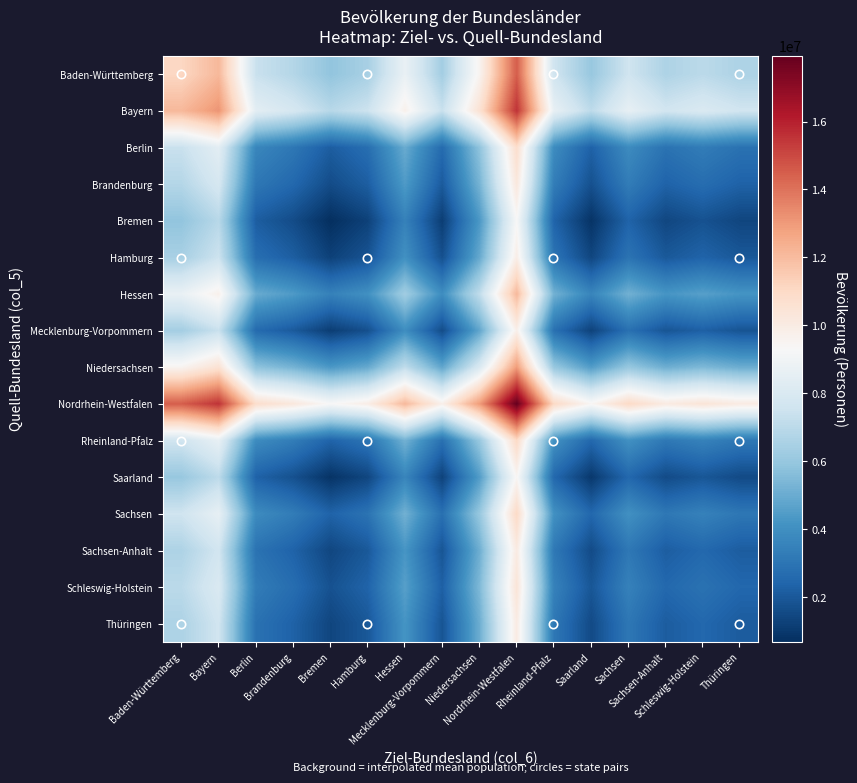

Reading left to right, what are all the values shown in this chart?

Baden-Württemberg: Baden-Württemberg=11103043.0	Bayern=12121613.0	Berlin=7383565.5	Brandenburg=6817057.0	Bremen=5891586.5	Hamburg=6477760.5	Hessen=8698098.5	Mecklenburg-Vorpommern=6356908.5	Niedersachsen=9553232.0	Nordrhein-Westfalen=14514306.5	Rheinland-Pfalz=7600717.0	Saarland=6043517.0	Sachsen=7579992.0	Sachsen-Anhalt=6641863.5	Schleswig-Holstein=7006959.0	Thüringen=6611640.0
Bayern: Baden-Württemberg=12121613.0	Bayern=13140183.0	Berlin=8402135.5	Brandenburg=7835627.0	Bremen=6910156.5	Hamburg=7496330.5	Hessen=9716668.5	Mecklenburg-Vorpommern=7375478.5	Niedersachsen=10571802.0	Nordrhein-Westfalen=15532876.5	Rheinland-Pfalz=8619287.0	Saarland=7062087.0	Sachsen=8598562.0	Sachsen-Anhalt=7660433.5	Schleswig-Holstein=8025529.0	Thüringen=7630210.0
Berlin: Baden-Württemberg=7383565.5	Bayern=8402135.5	Berlin=3664088.0	Brandenburg=3097579.5	Bremen=2172109.0	Hamburg=2758283.0	Hessen=4978621.0	Mecklenburg-Vorpommern=2637431.0	Niedersachsen=5833754.5	Nordrhein-Westfalen=10794829.0	Rheinland-Pfalz=3881239.5	Saarland=2324039.5	Sachsen=3860514.5	Sachsen-Anhalt=2922386.0	Schleswig-Holstein=3287481.5	Thüringen=2892162.5
Brandenburg: Baden-Württemberg=6817057.0	Bayern=7835627.0	Berlin=3097579.5	Brandenburg=2531071.0	Bremen=1605600.5	Hamburg=2191774.5	Hessen=4412112.5	Mecklenburg-Vorpommern=2070922.5	Niedersachsen=5267246.0	Nordrhein-Westfalen=10228320.5	Rheinland-Pfalz=3314731.0	Saarland=1757531.0	Sachsen=3294006.0	Sachsen-Anhalt=2355877.5	Schleswig-Holstein=2720973.0	Thüringen=2325654.0
Bremen: Baden-Württemberg=5891586.5	Bayern=6910156.5	Berlin=2172109.0	Brandenburg=1605600.5	Bremen=680130.0	Hamburg=1266304.0	Hessen=3486642.0	Mecklenburg-Vorpommern=1145452.0	Niedersachsen=4341775.5	Nordrhein-Westfalen=9302850.0	Rheinland-Pfalz=2389260.5	Saarland=832060.5	Sachsen=2368535.5	Sachsen-Anhalt=1430407.0	Schleswig-Holstein=1795502.5	Thüringen=1400183.5
Hamburg: Baden-Württemberg=6477760.5	Bayern=7496330.5	Berlin=2758283.0	Brandenburg=2191774.5	Bremen=1266304.0	Hamburg=1852478.0	Hessen=4072816.0	Mecklenburg-Vorpommern=1731626.0	Niedersachsen=4927949.5	Nordrhein-Westfalen=9889024.0	Rheinland-Pfalz=2975434.5	Saarland=1418234.5	Sachsen=2954709.5	Sachsen-Anhalt=2016581.0	Schleswig-Holstein=2381676.5	Thüringen=1986357.5
Hessen: Baden-Württemberg=8698098.5	Bayern=9716668.5	Berlin=4978621.0	Brandenburg=4412112.5	Bremen=3486642.0	Hamburg=4072816.0	Hessen=6293154.0	Mecklenburg-Vorpommern=3951964.0	Niedersachsen=7148287.5	Nordrhein-Westfalen=12109362.0	Rheinland-Pfalz=5195772.5	Saarland=3638572.5	Sachsen=5175047.5	Sachsen-Anhalt=4236919.0	Schleswig-Holstein=4602014.5	Thüringen=4206695.5
Mecklenburg-Vorpommern: Baden-Württemberg=6356908.5	Bayern=7375478.5	Berlin=2637431.0	Brandenburg=2070922.5	Bremen=1145452.0	Hamburg=1731626.0	Hessen=3951964.0	Mecklenburg-Vorpommern=1610774.0	Niedersachsen=4807097.5	Nordrhein-Westfalen=9768172.0	Rheinland-Pfalz=2854582.5	Saarland=1297382.5	Sachsen=2833857.5	Sachsen-Anhalt=1895729.0	Schleswig-Holstein=2260824.5	Thüringen=1865505.5
Niedersachsen: Baden-Württemberg=9553232.0	Bayern=10571802.0	Berlin=5833754.5	Brandenburg=5267246.0	Bremen=4341775.5	Hamburg=4927949.5	Hessen=7148287.5	Mecklenburg-Vorpommern=4807097.5	Niedersachsen=8003421.0	Nordrhein-Westfalen=12964495.5	Rheinland-Pfalz=6050906.0	Saarland=4493706.0	Sachsen=6030181.0	Sachsen-Anhalt=5092052.5	Schleswig-Holstein=5457148.0	Thüringen=5061829.0
Nordrhein-Westfalen: Baden-Württemberg=14514306.5	Bayern=15532876.5	Berlin=10794829.0	Brandenburg=10228320.5	Bremen=9302850.0	Hamburg=9889024.0	Hessen=12109362.0	Mecklenburg-Vorpommern=9768172.0	Niedersachsen=12964495.5	Nordrhein-Westfalen=17925570.0	Rheinland-Pfalz=11011980.5	Saarland=9454780.5	Sachsen=10991255.5	Sachsen-Anhalt=10053127.0	Schleswig-Holstein=10418222.5	Thüringen=10022903.5
Rheinland-Pfalz: Baden-Württemberg=7600717.0	Bayern=8619287.0	Berlin=3881239.5	Brandenburg=3314731.0	Bremen=2389260.5	Hamburg=2975434.5	Hessen=5195772.5	Mecklenburg-Vorpommern=2854582.5	Niedersachsen=6050906.0	Nordrhein-Westfalen=11011980.5	Rheinland-Pfalz=4098391.0	Saarland=2541191.0	Sachsen=4077666.0	Sachsen-Anhalt=3139537.5	Schleswig-Holstein=3504633.0	Thüringen=3109314.0
Saarland: Baden-Württemberg=6043517.0	Bayern=7062087.0	Berlin=2324039.5	Brandenburg=1757531.0	Bremen=832060.5	Hamburg=1418234.5	Hessen=3638572.5	Mecklenburg-Vorpommern=1297382.5	Niedersachsen=4493706.0	Nordrhein-Westfalen=9454780.5	Rheinland-Pfalz=2541191.0	Saarland=983991.0	Sachsen=2520466.0	Sachsen-Anhalt=1582337.5	Schleswig-Holstein=1947433.0	Thüringen=1552114.0
Sachsen: Baden-Württemberg=7579992.0	Bayern=8598562.0	Berlin=3860514.5	Brandenburg=3294006.0	Bremen=2368535.5	Hamburg=2954709.5	Hessen=5175047.5	Mecklenburg-Vorpommern=2833857.5	Niedersachsen=6030181.0	Nordrhein-Westfalen=10991255.5	Rheinland-Pfalz=4077666.0	Saarland=2520466.0	Sachsen=4056941.0	Sachsen-Anhalt=3118812.5	Schleswig-Holstein=3483908.0	Thüringen=3088589.0
Sachsen-Anhalt: Baden-Württemberg=6641863.5	Bayern=7660433.5	Berlin=2922386.0	Brandenburg=2355877.5	Bremen=1430407.0	Hamburg=2016581.0	Hessen=4236919.0	Mecklenburg-Vorpommern=1895729.0	Niedersachsen=5092052.5	Nordrhein-Westfalen=10053127.0	Rheinland-Pfalz=3139537.5	Saarland=1582337.5	Sachsen=3118812.5	Sachsen-Anhalt=2180684.0	Schleswig-Holstein=2545779.5	Thüringen=2150460.5
Schleswig-Holstein: Baden-Württemberg=7006959.0	Bayern=8025529.0	Berlin=3287481.5	Brandenburg=2720973.0	Bremen=1795502.5	Hamburg=2381676.5	Hessen=4602014.5	Mecklenburg-Vorpommern=2260824.5	Niedersachsen=5457148.0	Nordrhein-Westfalen=10418222.5	Rheinland-Pfalz=3504633.0	Saarland=1947433.0	Sachsen=3483908.0	Sachsen-Anhalt=2545779.5	Schleswig-Holstein=2910875.0	Thüringen=2515556.0
Thüringen: Baden-Württemberg=6611640.0	Bayern=7630210.0	Berlin=2892162.5	Brandenburg=2325654.0	Bremen=1400183.5	Hamburg=1986357.5	Hessen=4206695.5	Mecklenburg-Vorpommern=1865505.5	Niedersachsen=5061829.0	Nordrhein-Westfalen=10022903.5	Rheinland-Pfalz=3109314.0	Saarland=1552114.0	Sachsen=3088589.0	Sachsen-Anhalt=2150460.5	Schleswig-Holstein=2515556.0	Thüringen=2120237.0